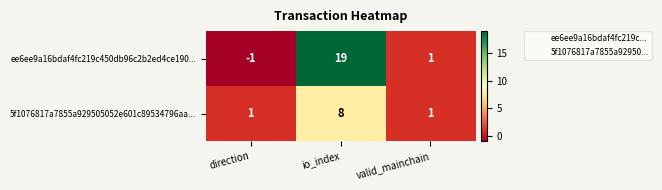

Which label corresponds to the largest value in the chart?

io_index